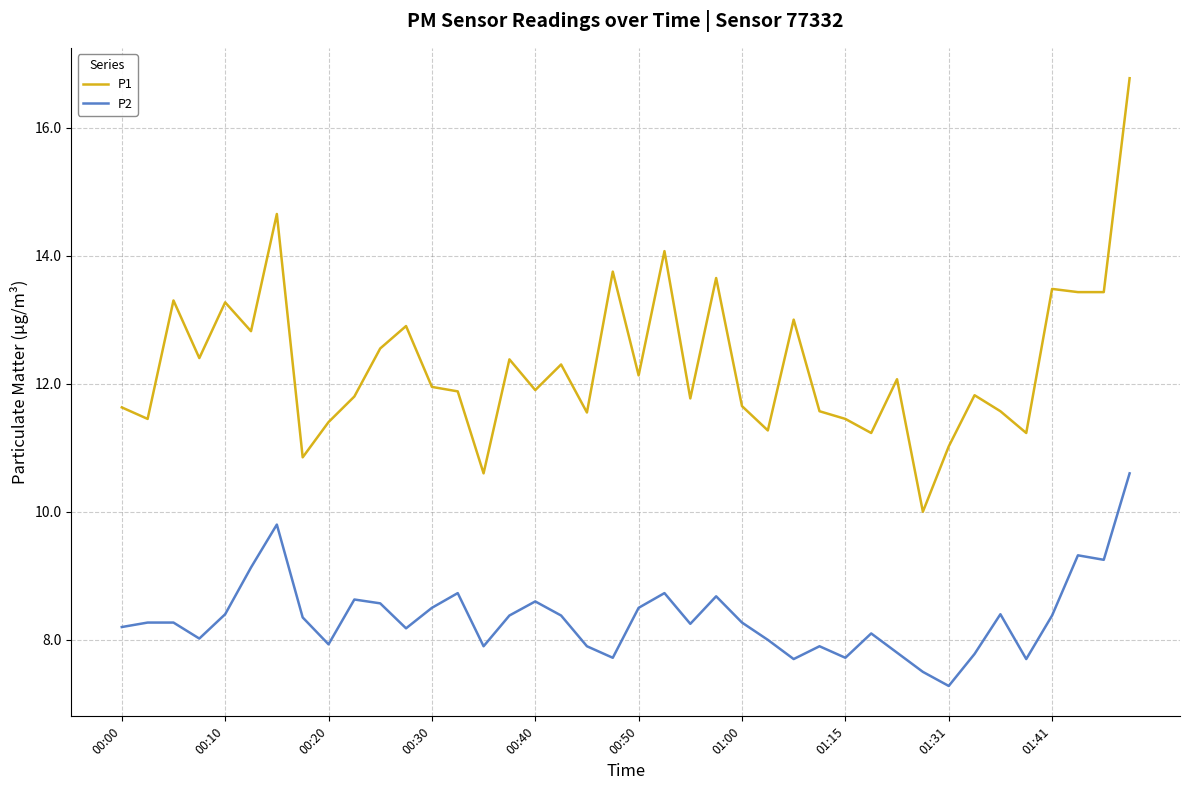

What is the minimum value shown in the chart?

7.3